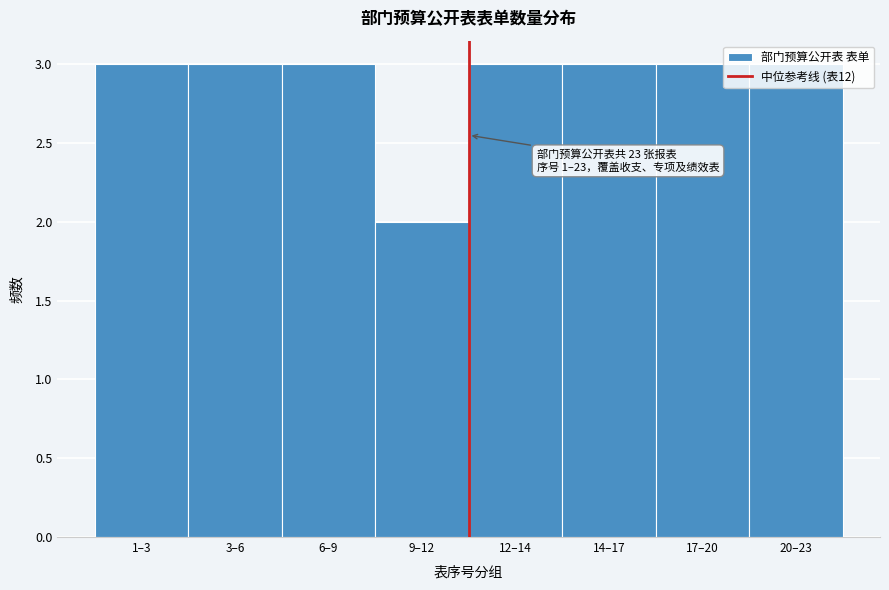

Between 9–12 and 14–17, which is larger?

14–17